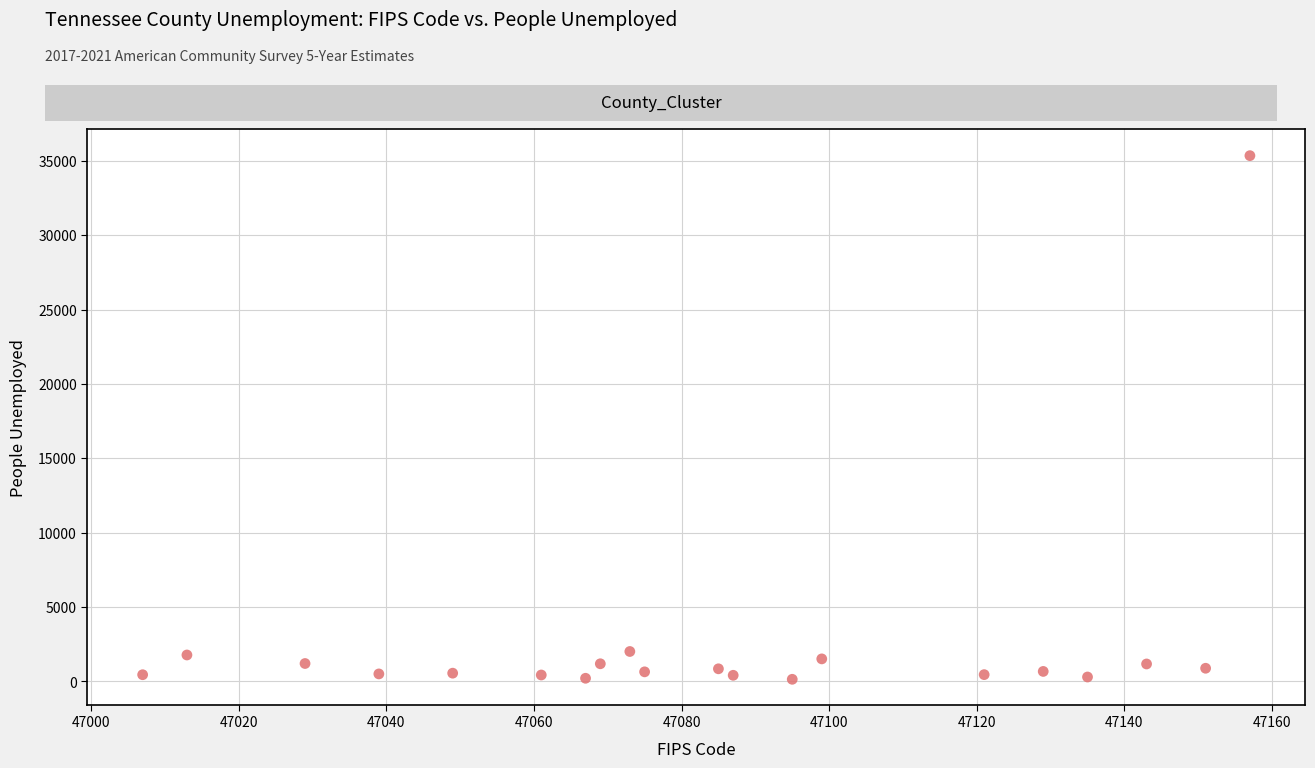

What is the range of X values (max minus min)?

150